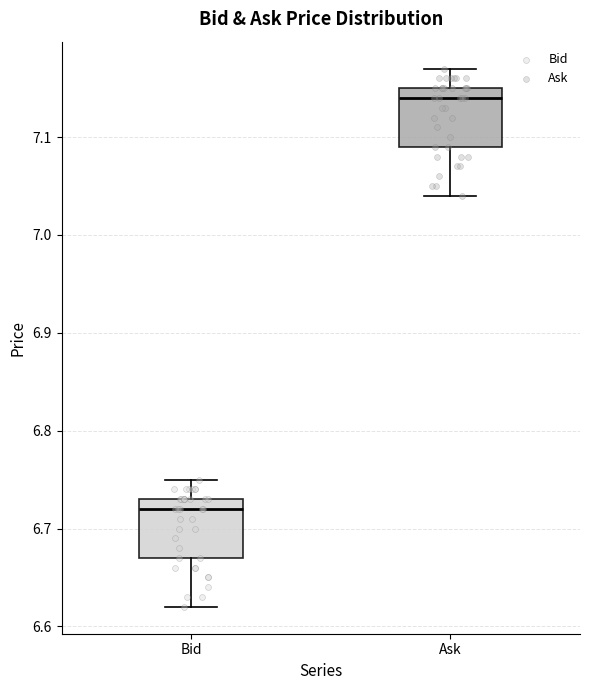

Reading left to right, transcribe this box plot: for each box, give where its median line is, the range the box spans, and where its two whiskers end, as read against the y-axis. The values are not printed on the chart, so give them approximately, as read against the axis.

Bid: median 6.72, box 6.67 to 6.73, whiskers 6.62 to 6.75
Ask: median 7.14, box 7.09 to 7.15, whiskers 7.04 to 7.17